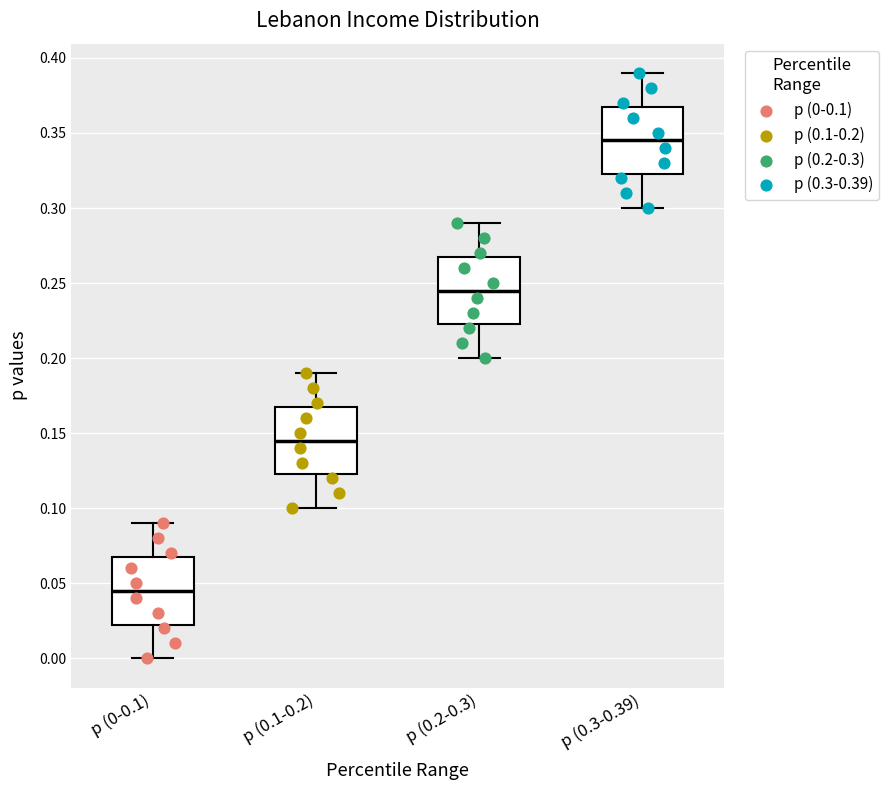

Where is the lower edge of the box for p (0.1-0.2) on the y-axis? The values are not printed on the chart, so give them approximately, as read against the axis.

0.125